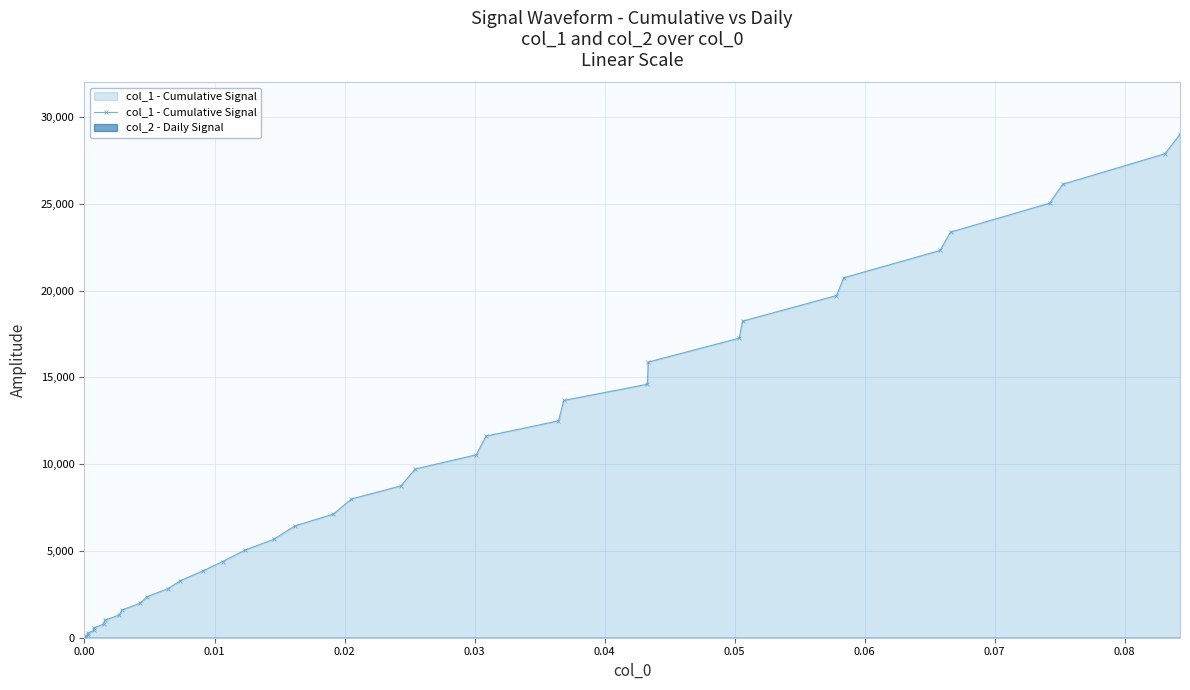

How many data points in col_1 - Cumulative Signal are above 7121?

20